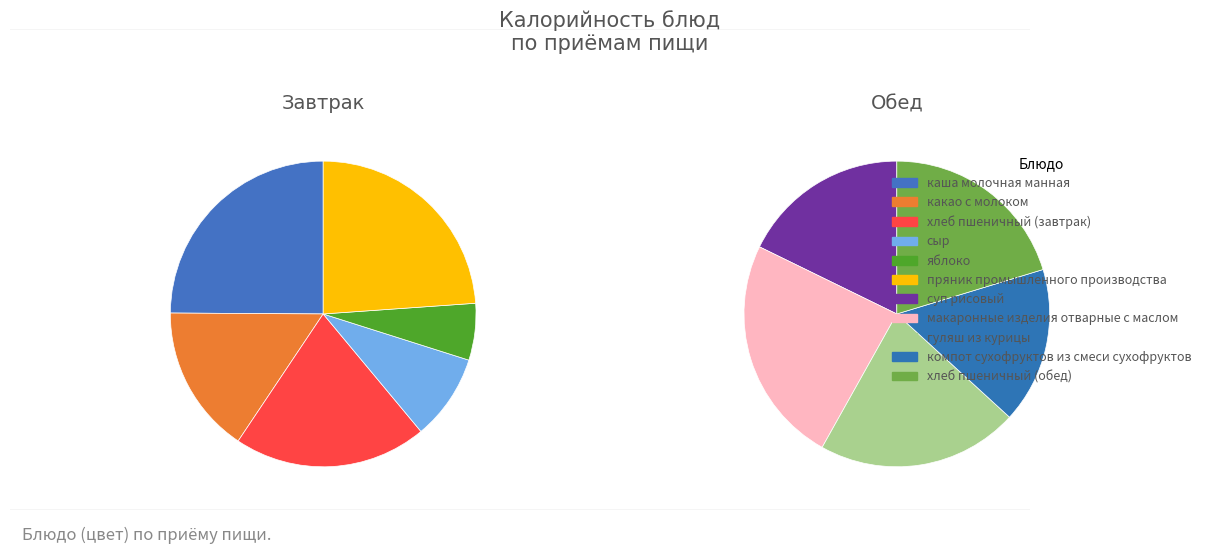

Which has a higher value, макаронные изделия отварные с маслом or яблоко?

макаронные изделия отварные с маслом